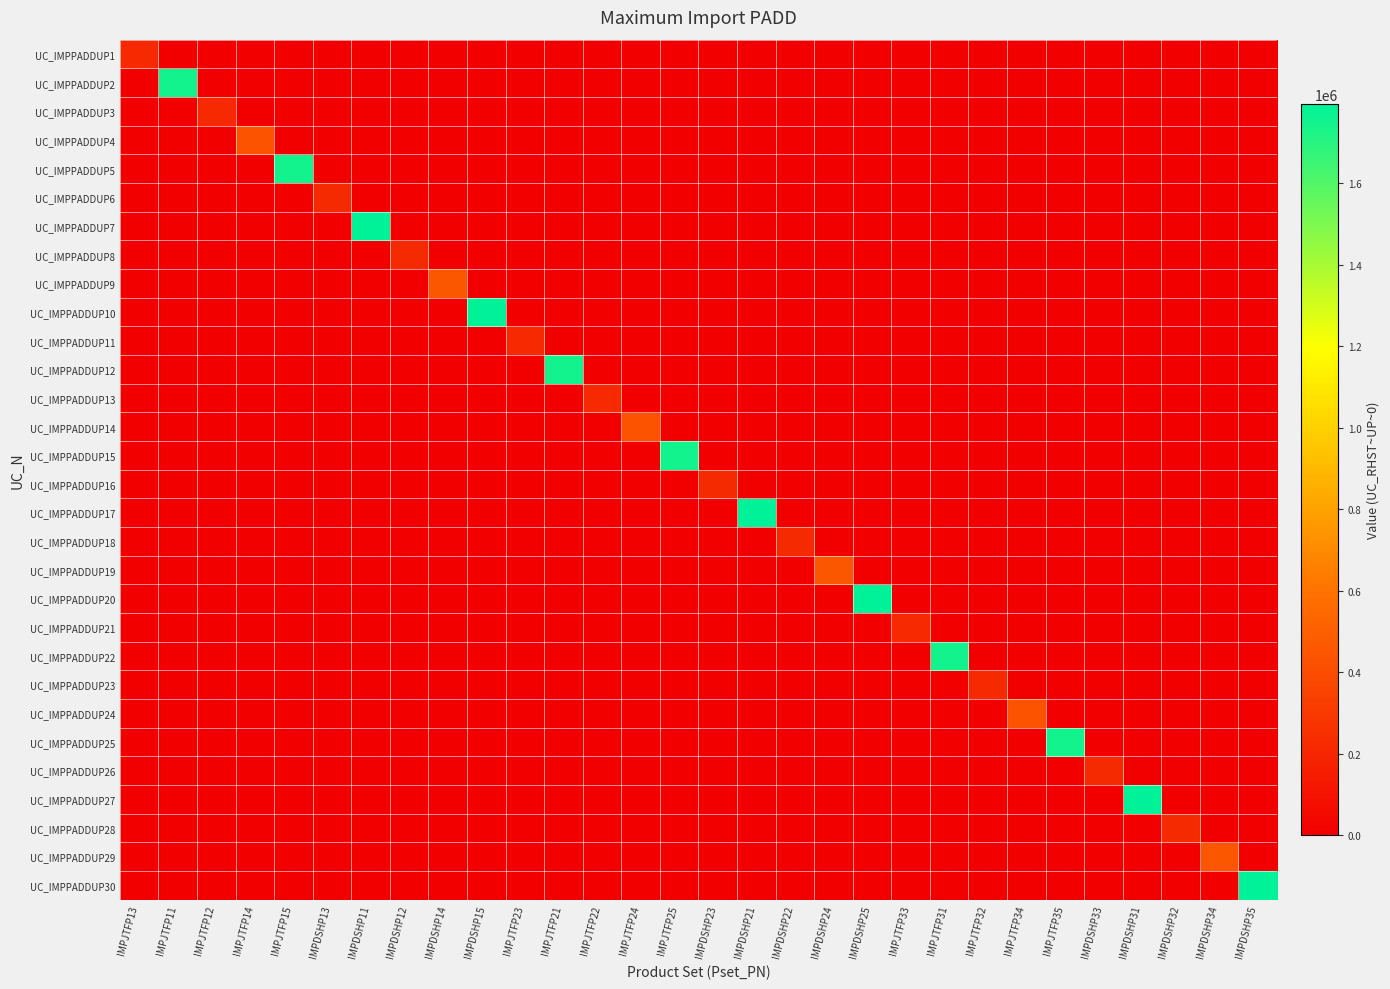

Which has a higher value, IMPJTFP11 or IMPDSHP32?

IMPJTFP11